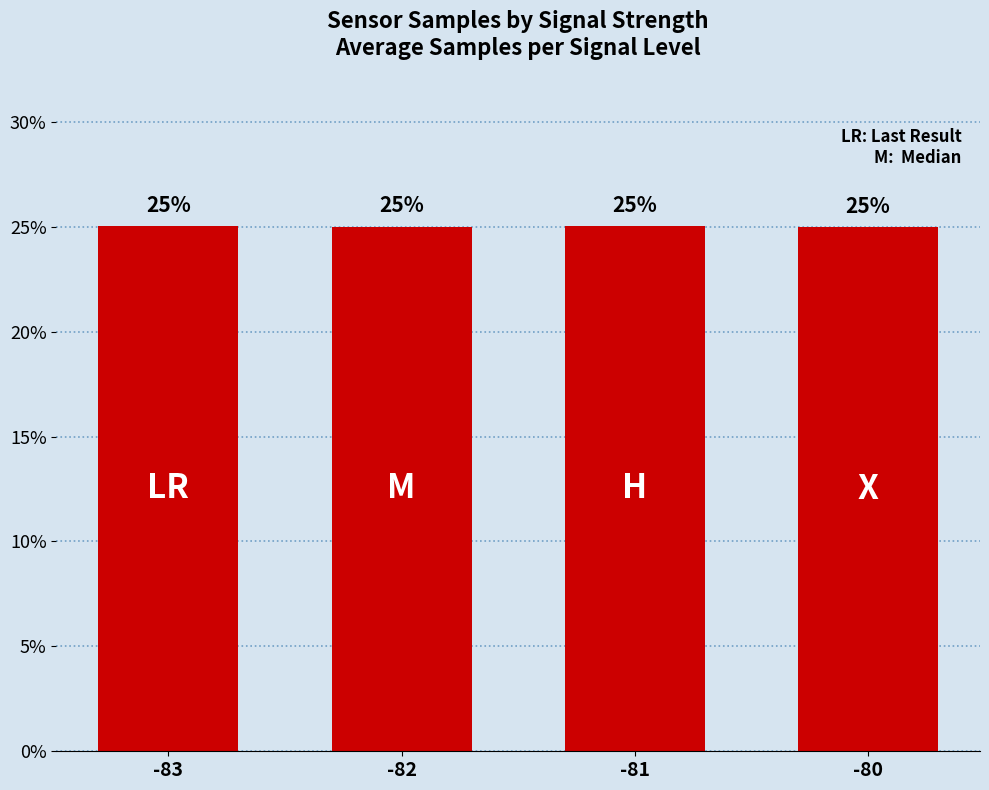

Count the number of data series in this chart.

1